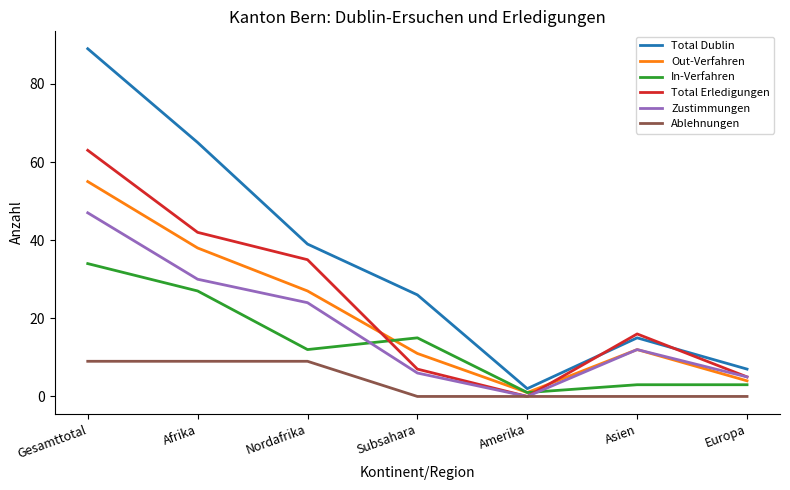

Read the Out-Verfahren value at Gesamttotal, to the nearest 5.

55